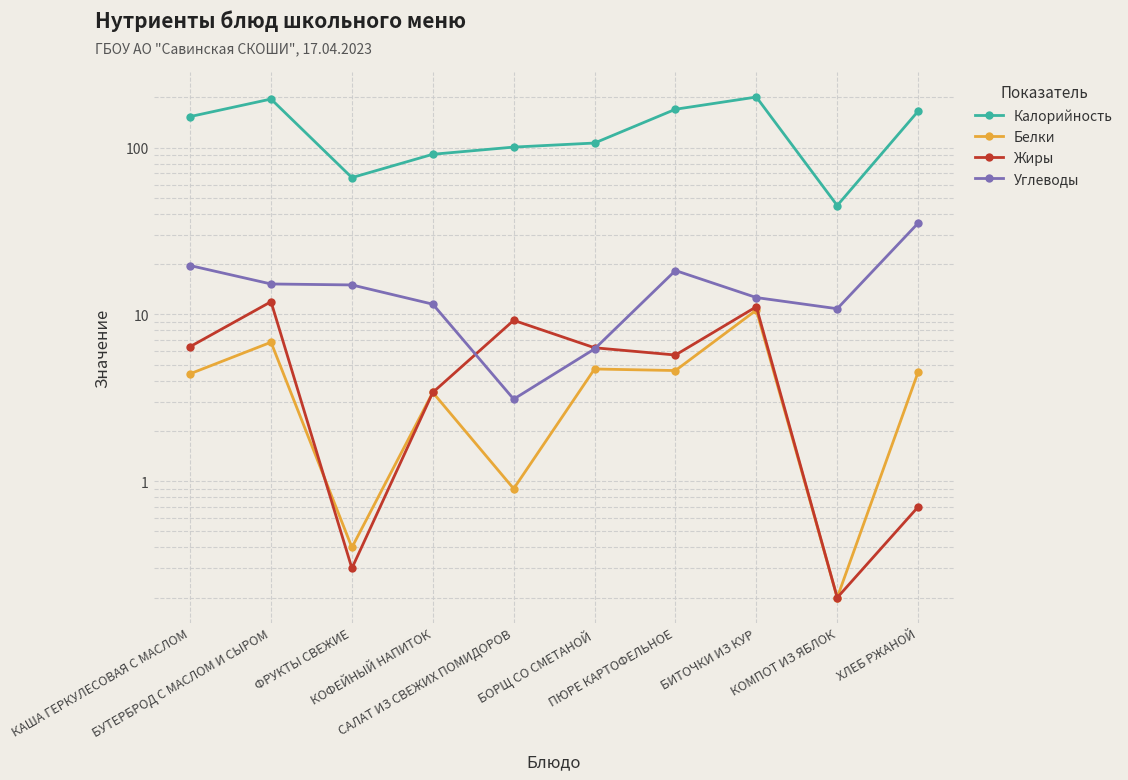

How many lines are shown in the chart?

4